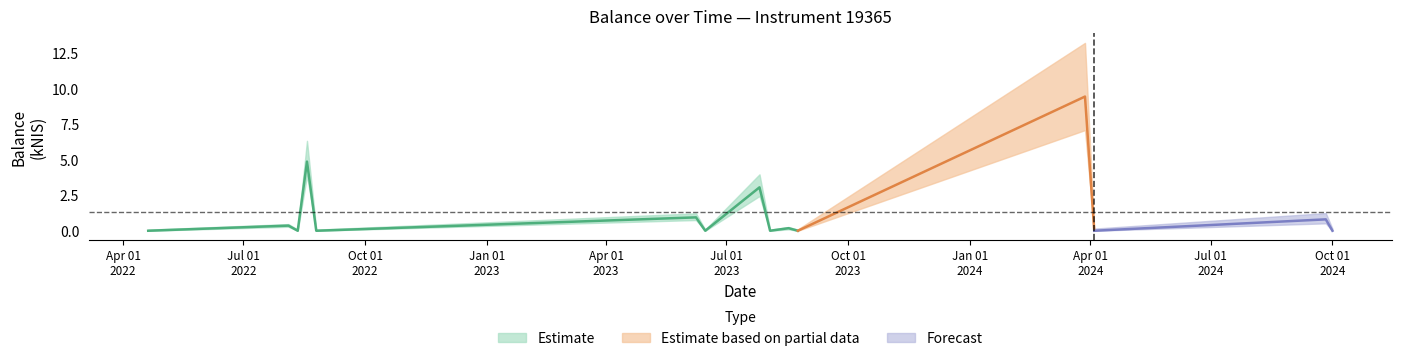

Count the number of categories in the chart.

15